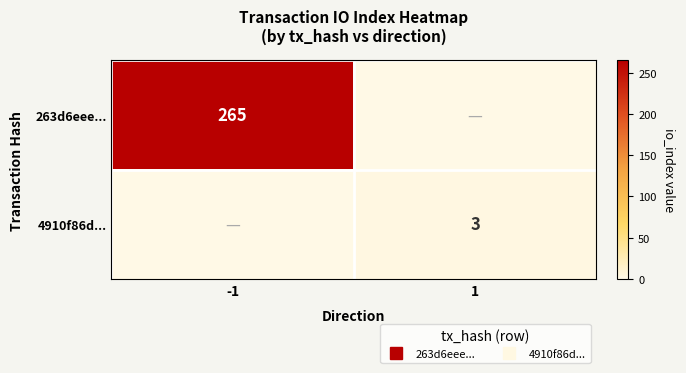

Which series changed the most between -1 and 1?

263d6eee...